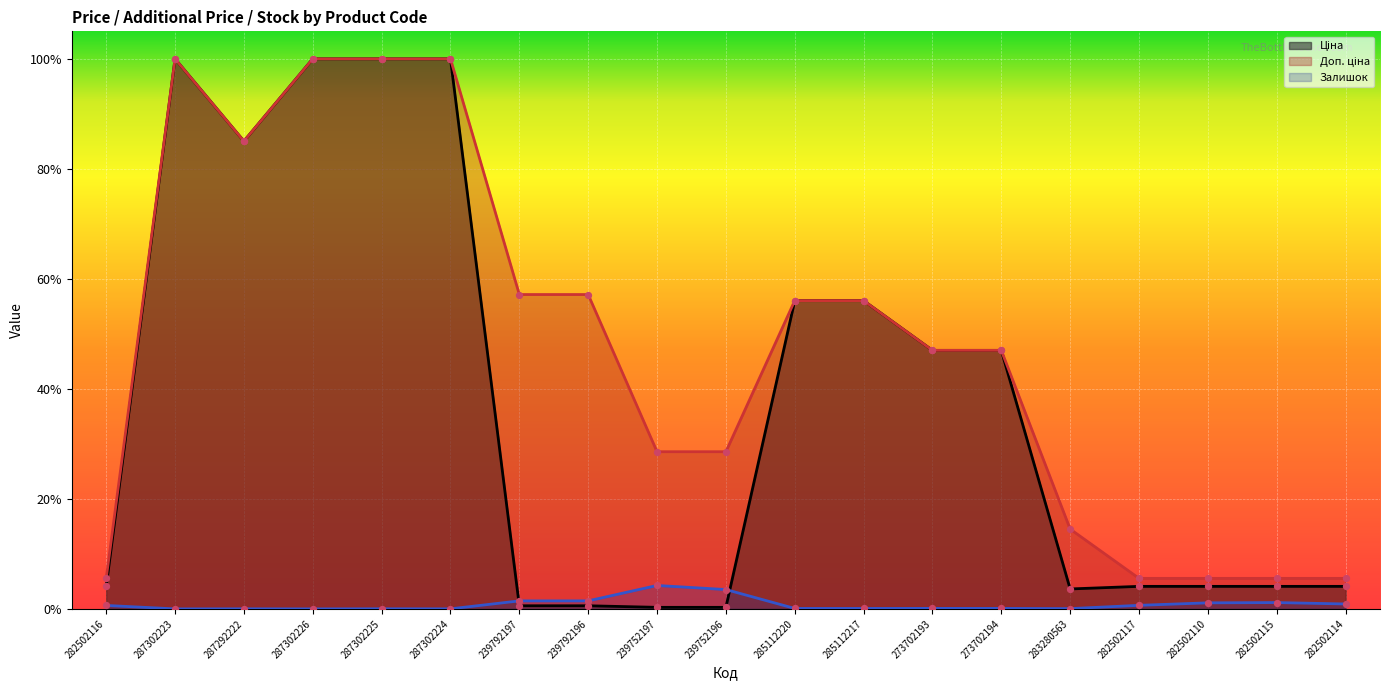

Is the value of Доп. ціна at 282502115 greater than the value of Ціна at 285112220?

No